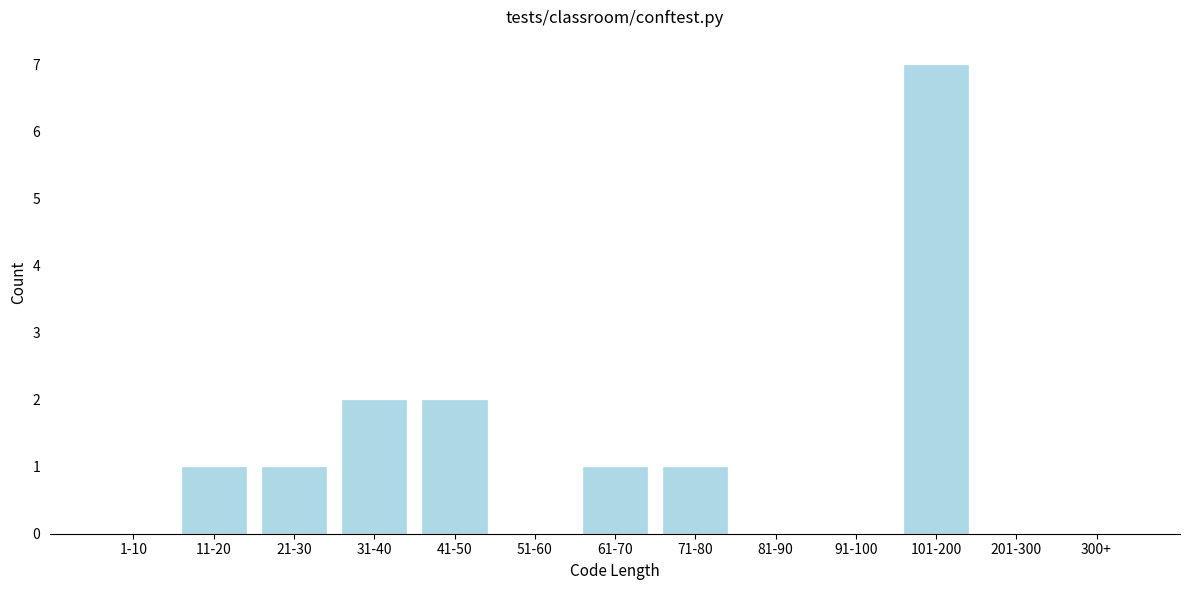

Reading right to left, extract all data points from this chart.

300+=0	201-300=0	101-200=7	91-100=0	81-90=0	71-80=1	61-70=1	51-60=0	41-50=2	31-40=2	21-30=1	11-20=1	1-10=0